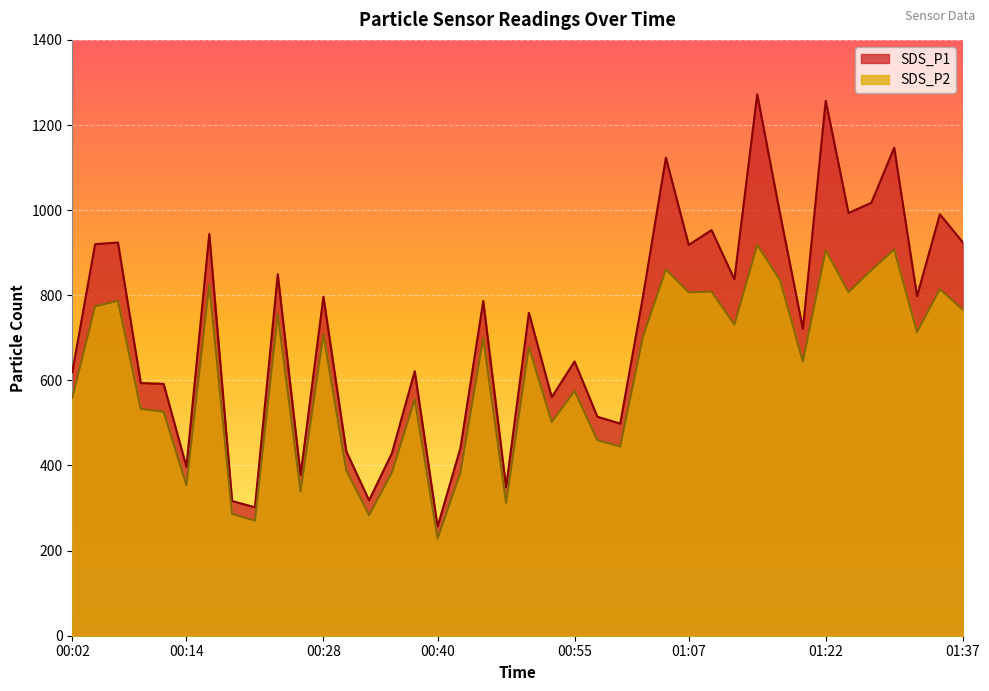

Which category has the highest value in the SDS_P1 series?

01:15